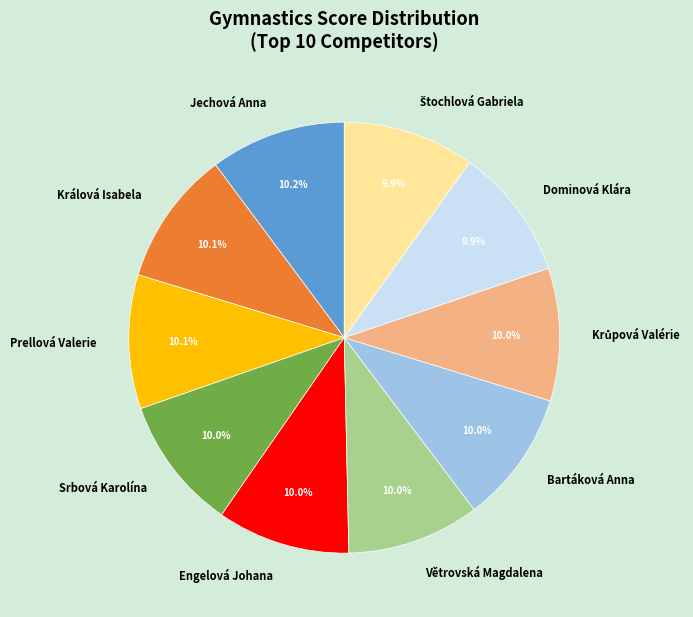

What is the ratio of the value at Větrovská Magdalena to the value at Bartáková Anna?

1.0